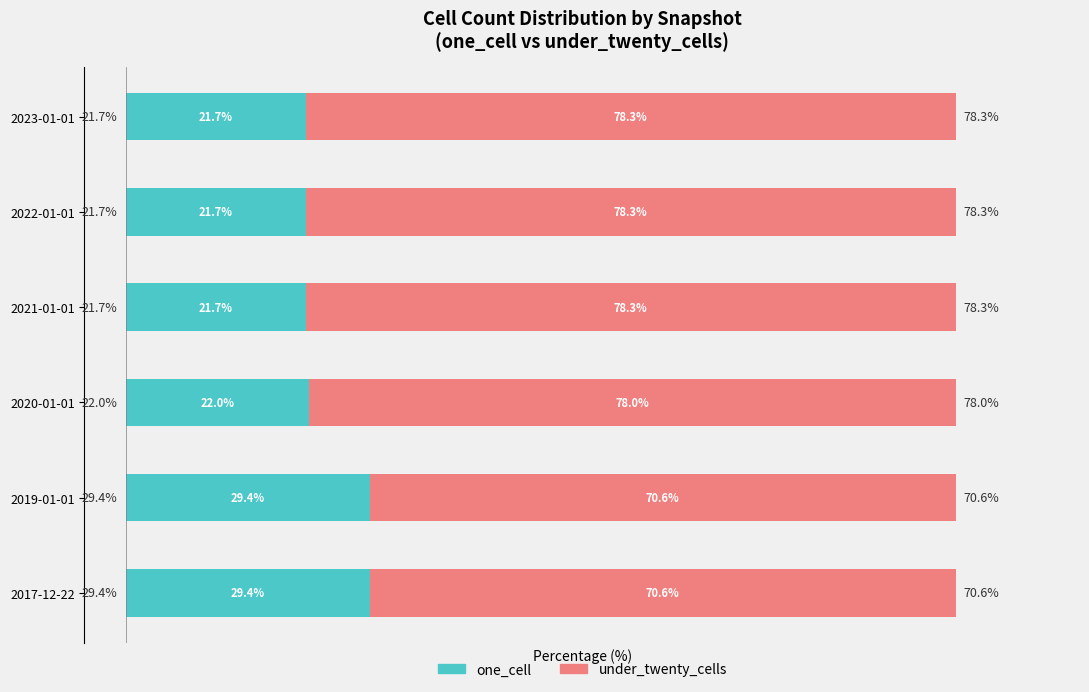

At which label is one_cell closest to 25?

2020-01-01